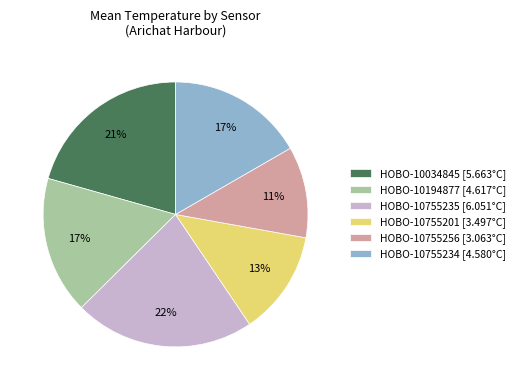

Is there any slice that represents more than half of the pie?

No